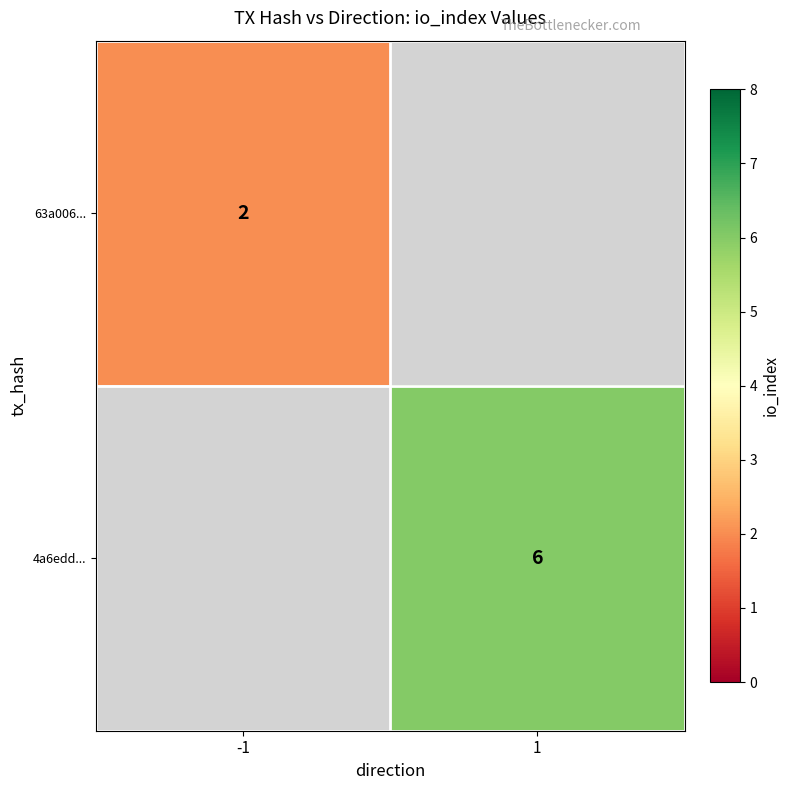

At how many categories does at least one series exceed 4?

1